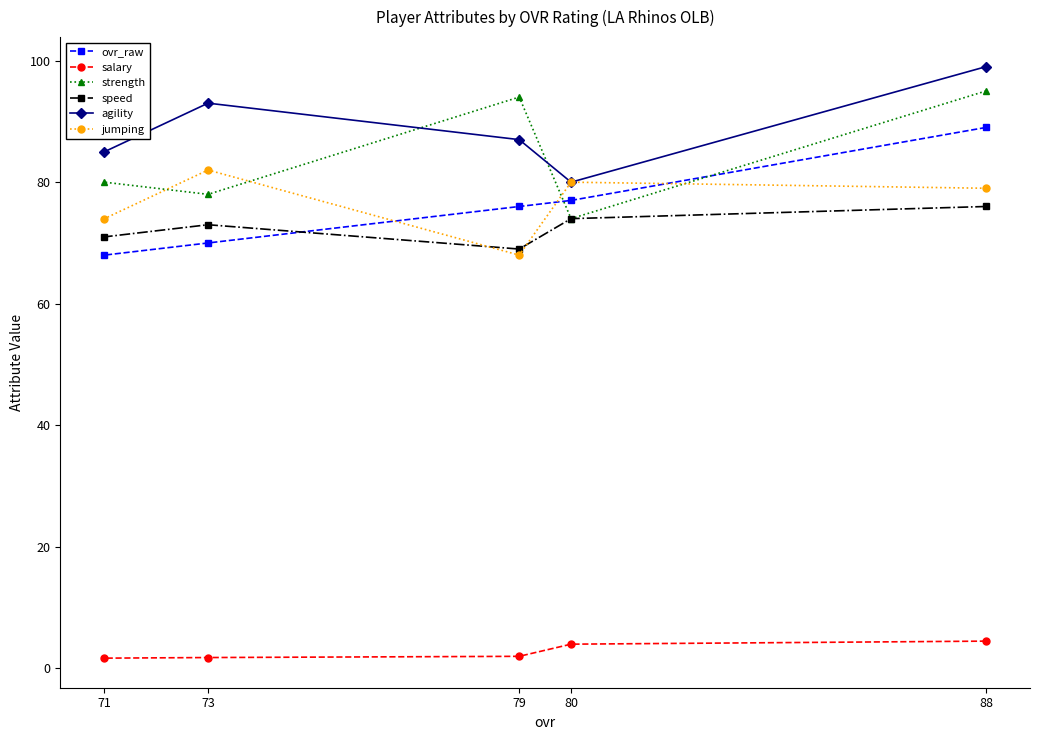

Rank the series at 80 from highest to lowest value.

agility, jumping, ovr_raw, strength, speed, salary